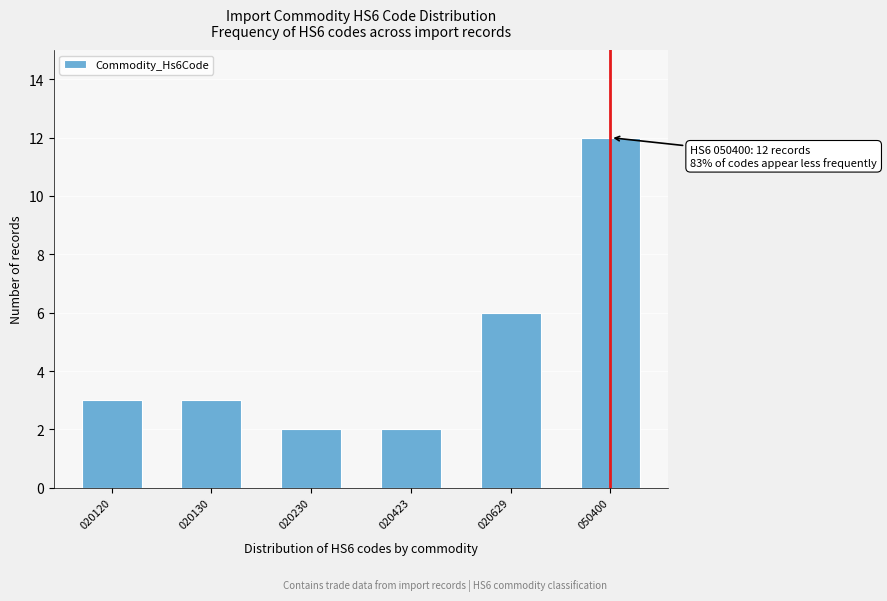

Reading right to left, what are all the values shown in this chart?

050400=12	020629=6	020423=2	020230=2	020130=3	020120=3